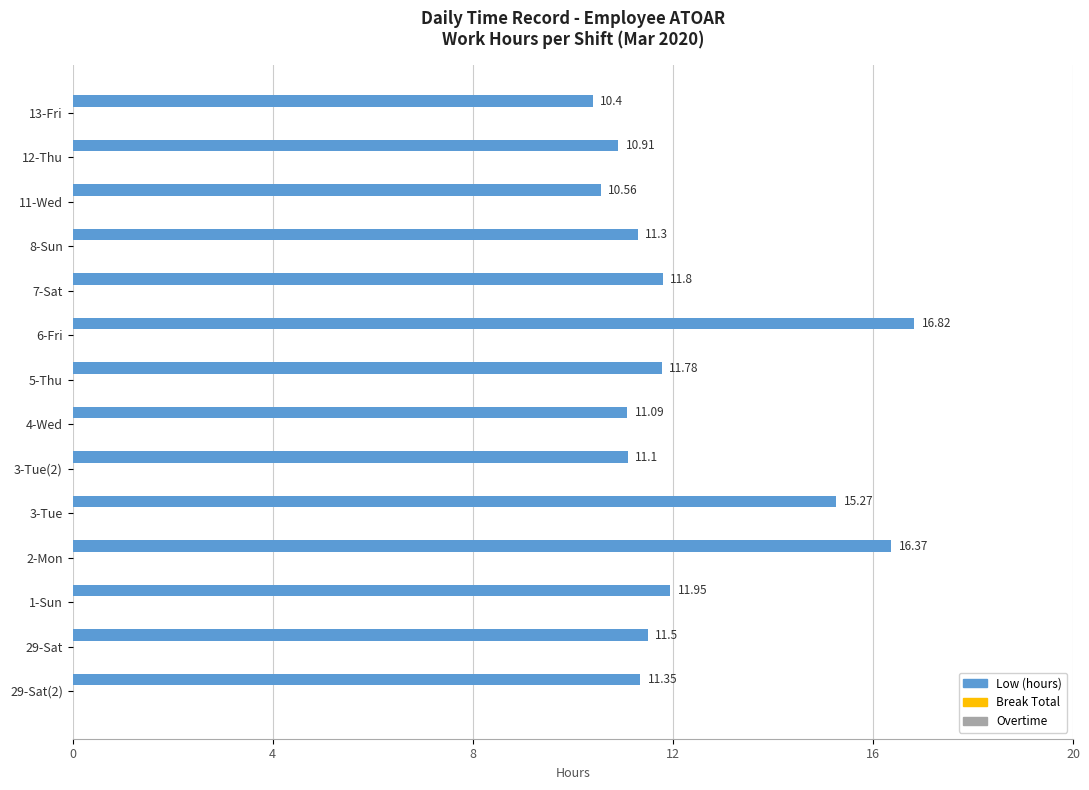

What is the difference between the maximum and minimum values?

6.4